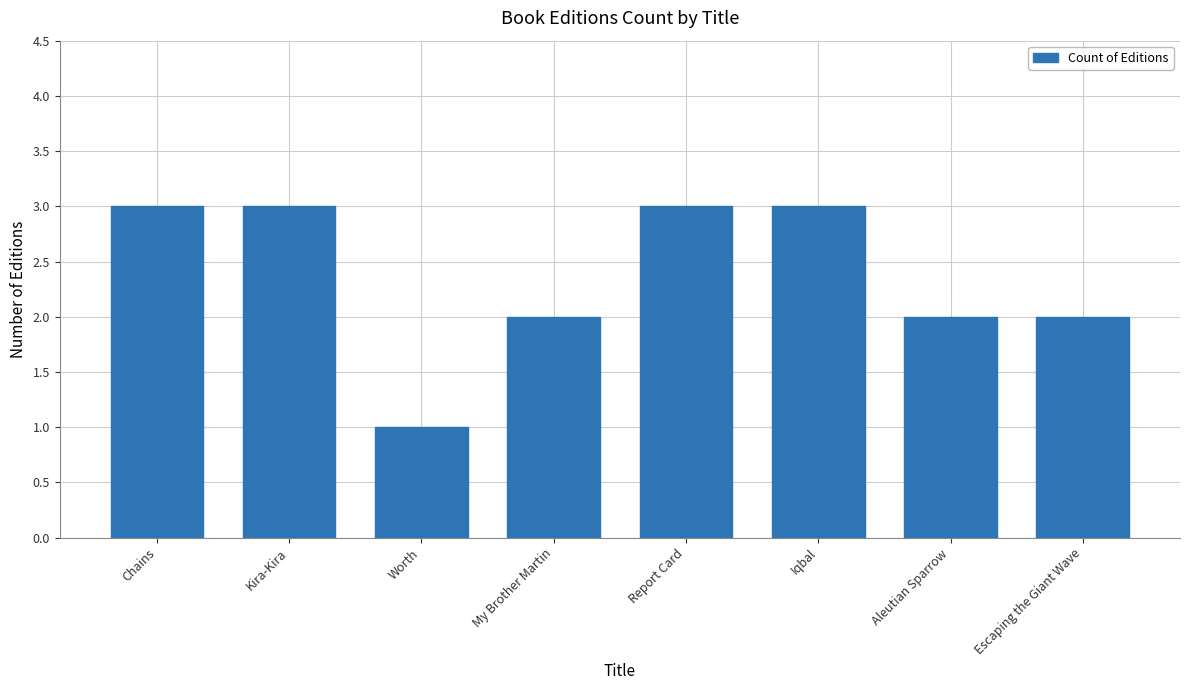

Reading left to right, transcribe all the data shown in this chart.

Chains=3	Kira-Kira=3	Worth=1	My Brother Martin=2	Report Card=3	Iqbal=3	Aleutian Sparrow=2	Escaping the Giant Wave=2